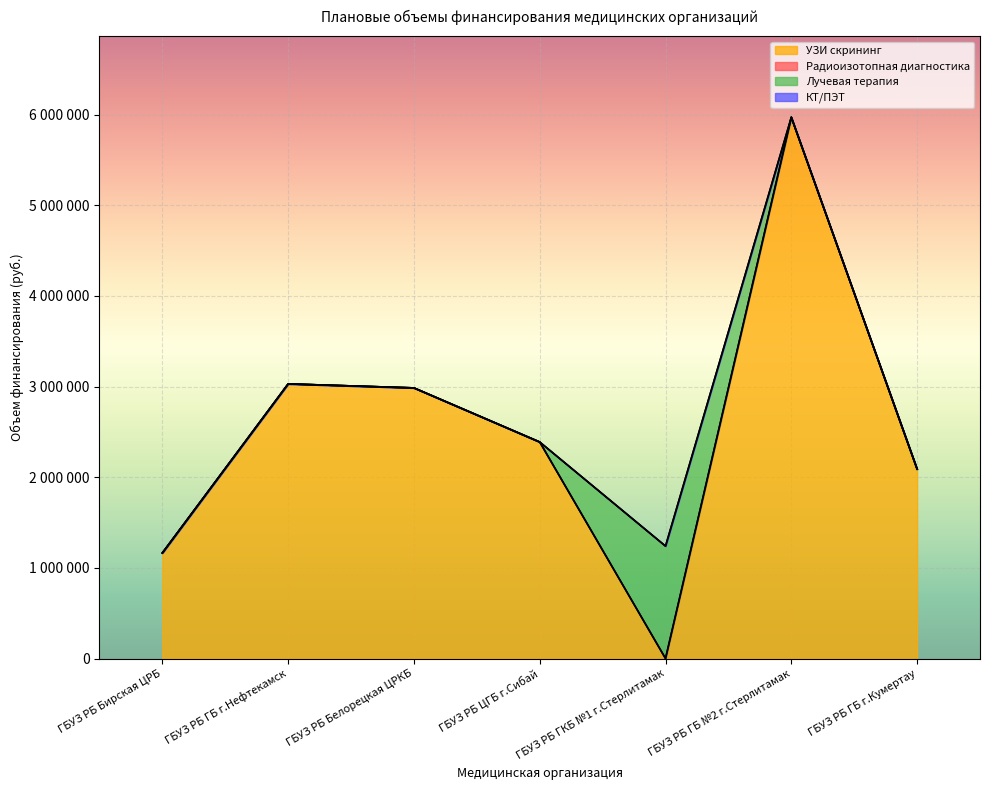

What is the spread (max minus min) of values at ГБУЗ РБ ГКБ №1 г.Стерлитамак?

1240000